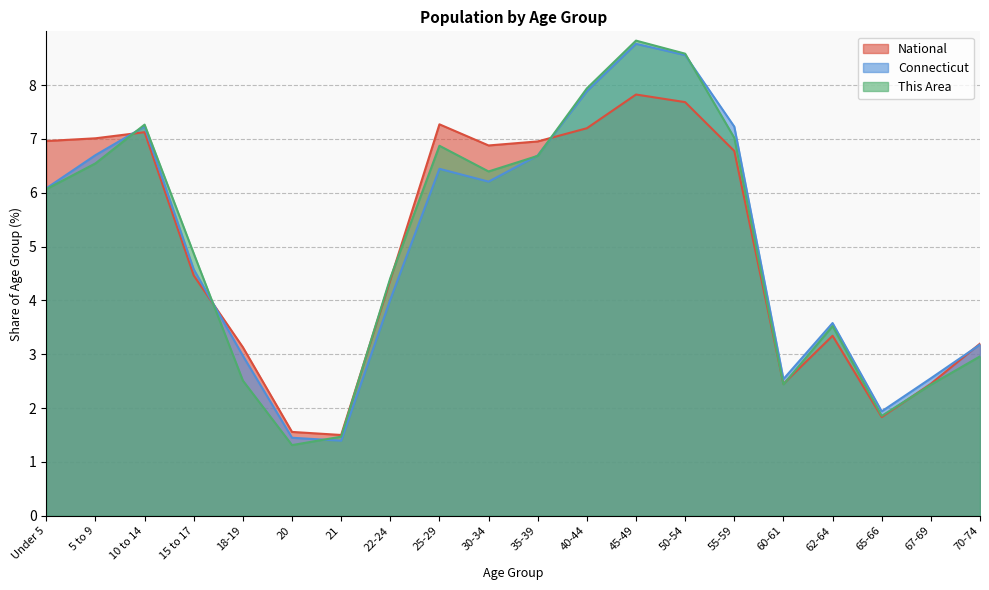

Reading left to right, extract all data points from this chart.

This Area: Under 5=6.1	5 to 9=6.5	10 to 14=7.3	15 to 17=4.9	18-19=2.5	20=1.3	21=1.5	22-24=4.4	25-29=6.9	30-34=6.4	35-39=6.7	40-44=7.9	45-49=8.8	50-54=8.6	55-59=7.0	60-61=2.4	62-64=3.5	65-66=1.9	67-69=2.4	70-74=3.0
Connecticut: Under 5=6.1	5 to 9=6.7	10 to 14=7.2	15 to 17=4.6	18-19=3.0	20=1.4	21=1.4	22-24=4.0	25-29=6.4	30-34=6.2	35-39=6.7	40-44=7.9	45-49=8.8	50-54=8.6	55-59=7.2	60-61=2.5	62-64=3.6	65-66=1.9	67-69=2.6	70-74=3.2
National: Under 5=7.0	5 to 9=7.0	10 to 14=7.1	15 to 17=4.5	18-19=3.1	20=1.6	21=1.5	22-24=4.4	25-29=7.3	30-34=6.9	35-39=7.0	40-44=7.2	45-49=7.8	50-54=7.7	55-59=6.8	60-61=2.5	62-64=3.3	65-66=1.8	67-69=2.5	70-74=3.2